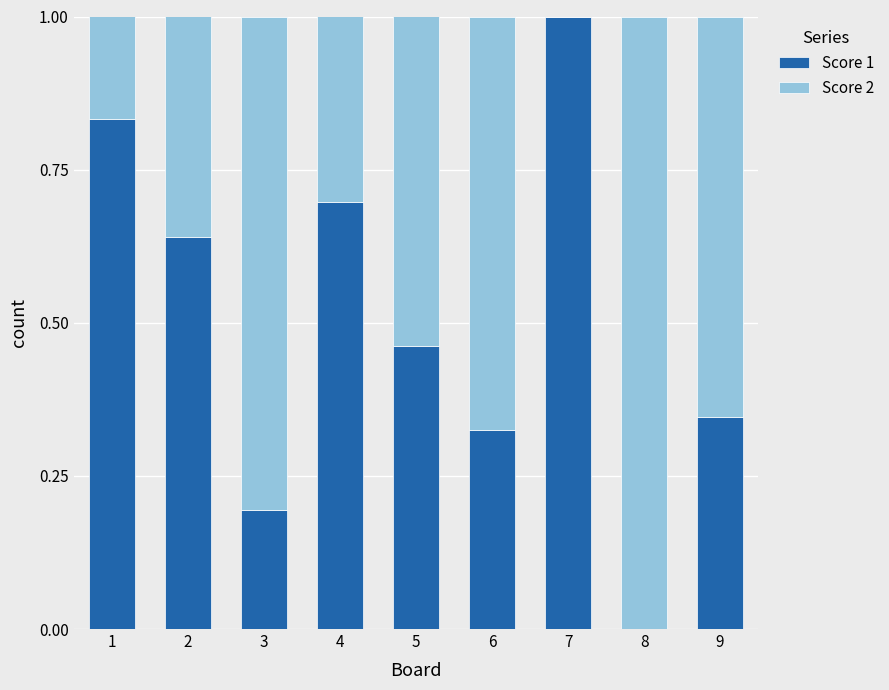

What is the total value across all series at 6?

1.0